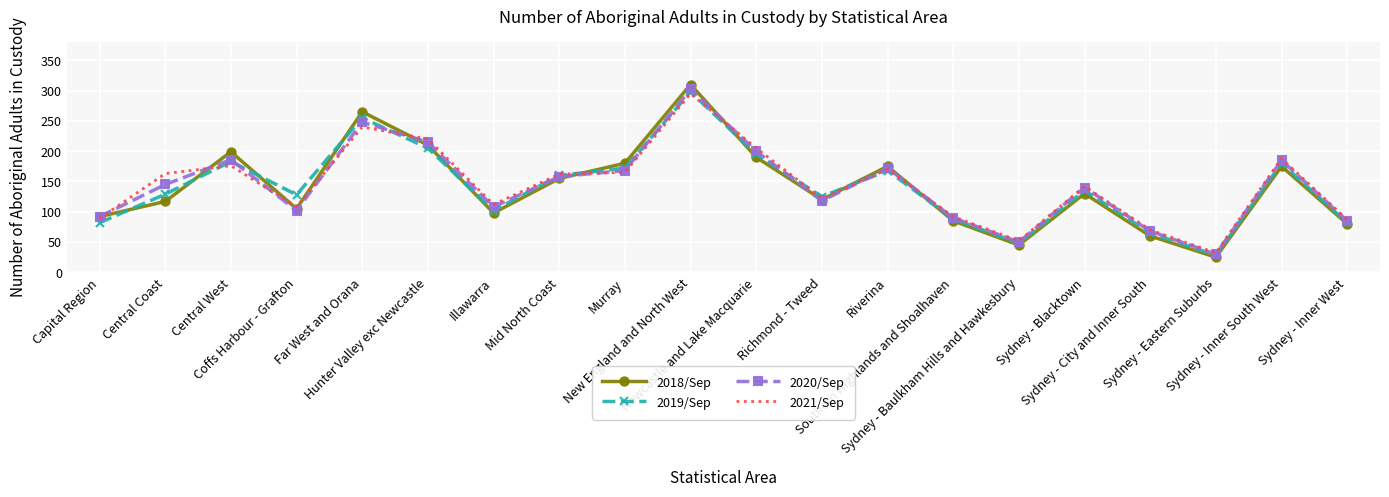

What is the lowest value of the 2018/Sep series?

25